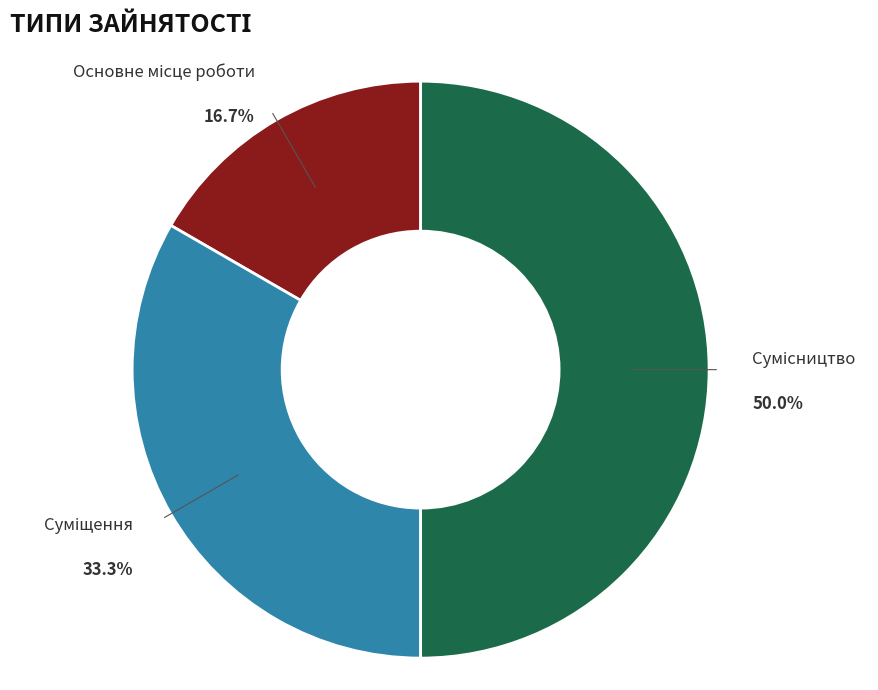

How many segments does this pie chart have?

3